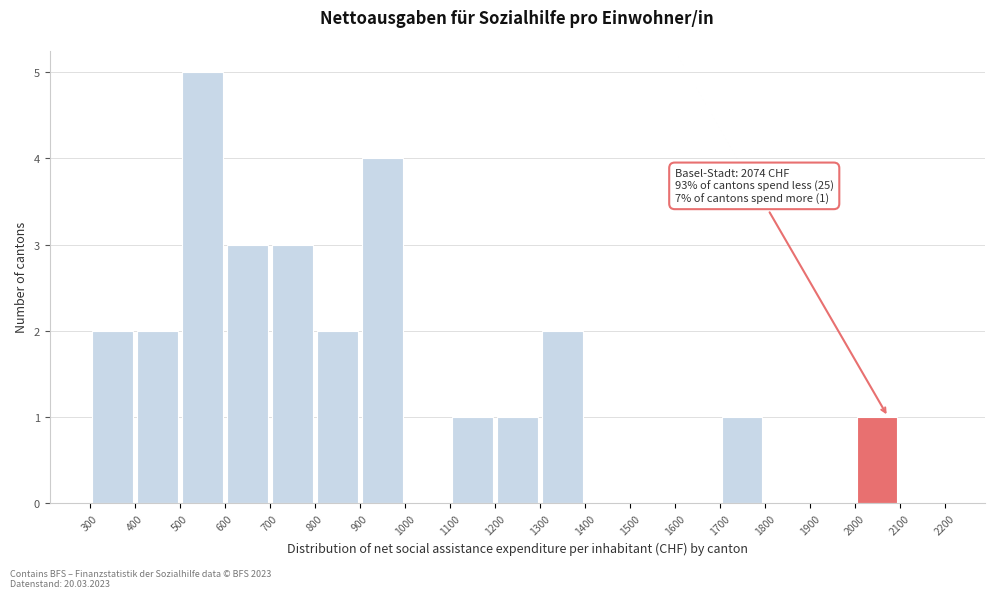

Which range on the x-axis has the tallest bar?

500 to 600